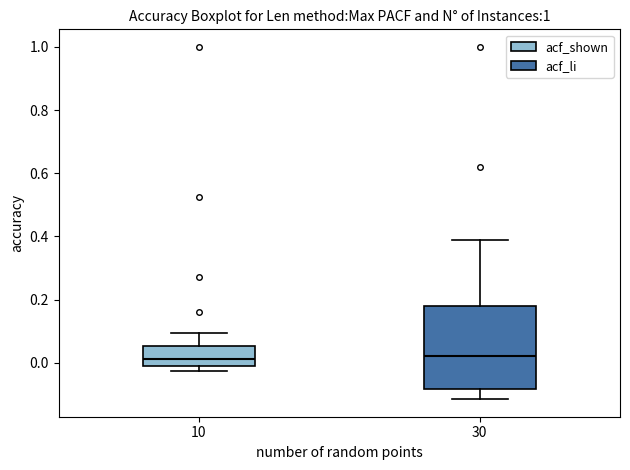

Reading left to right, transcribe this box plot: for each box, give where its median line is, the range the box spans, and where its two whiskers end, as read against the y-axis. The values are not printed on the chart, so give them approximately, as read against the axis.

10: median 0.02, box -0.02 to 0.06, whiskers -0.02 (just below the box's lower edge) to 0.10
30: median 0.02, box -0.08 to 0.18, whiskers -0.12 to 0.40